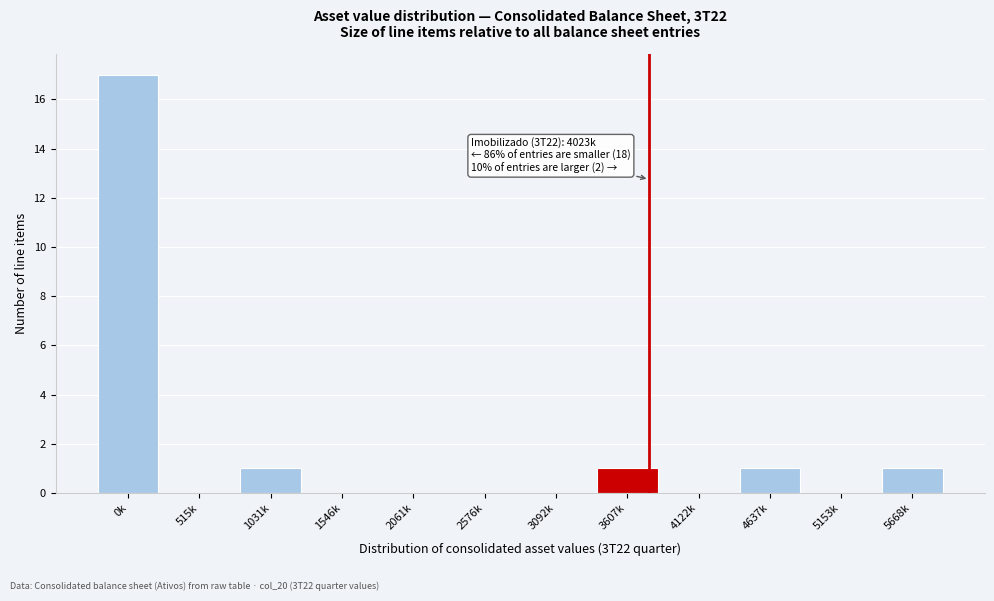

Reading right to left, extract all data points from this chart.

5668k=1	5153k=0	4637k=1	4122k=0	3607k=1	3092k=0	2576k=0	2061k=0	1546k=0	1031k=1	515k=0	0k=17